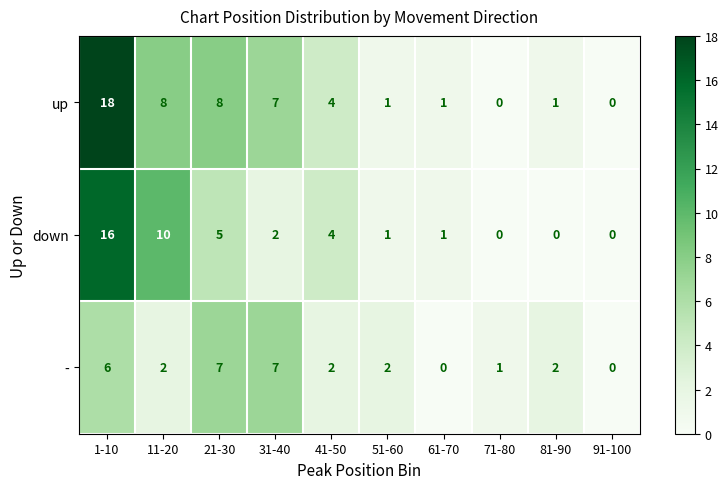

True or false: down has a value of -10 at 71-80.

False